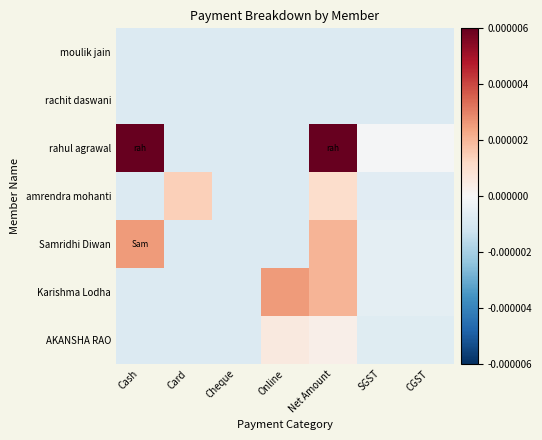

List the series in order of their peak value, highest first.

rahul agrawal, Samridhi Diwan, Karishma Lodha, amrendra mohanti, AKANSHA RAO, moulik jain, rachit daswani